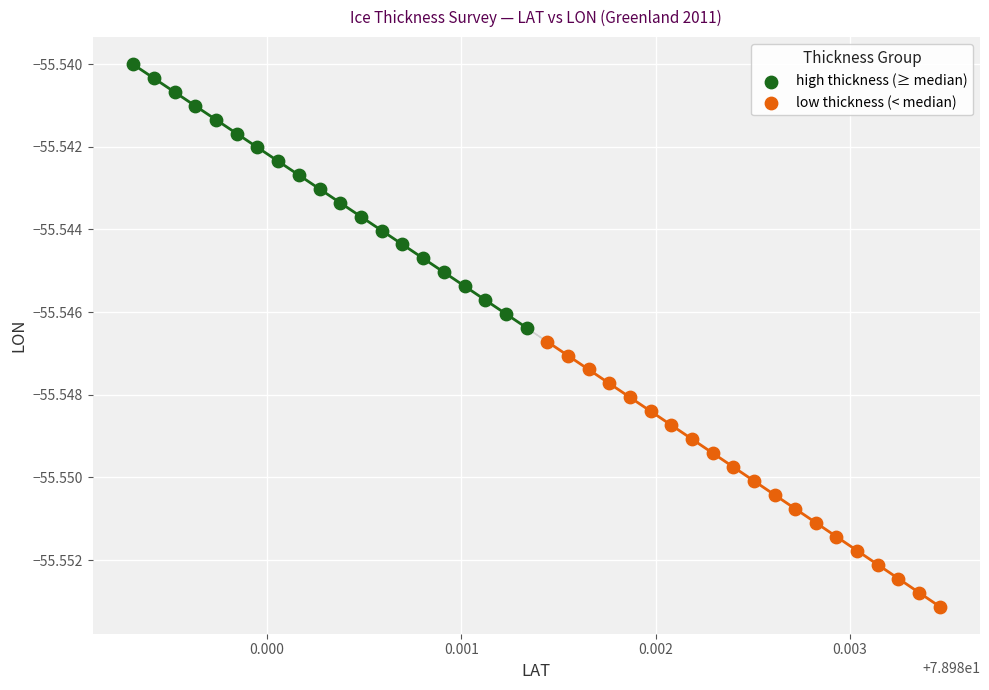

Which series has the largest Y range (max minus min)?

low thickness (< median)